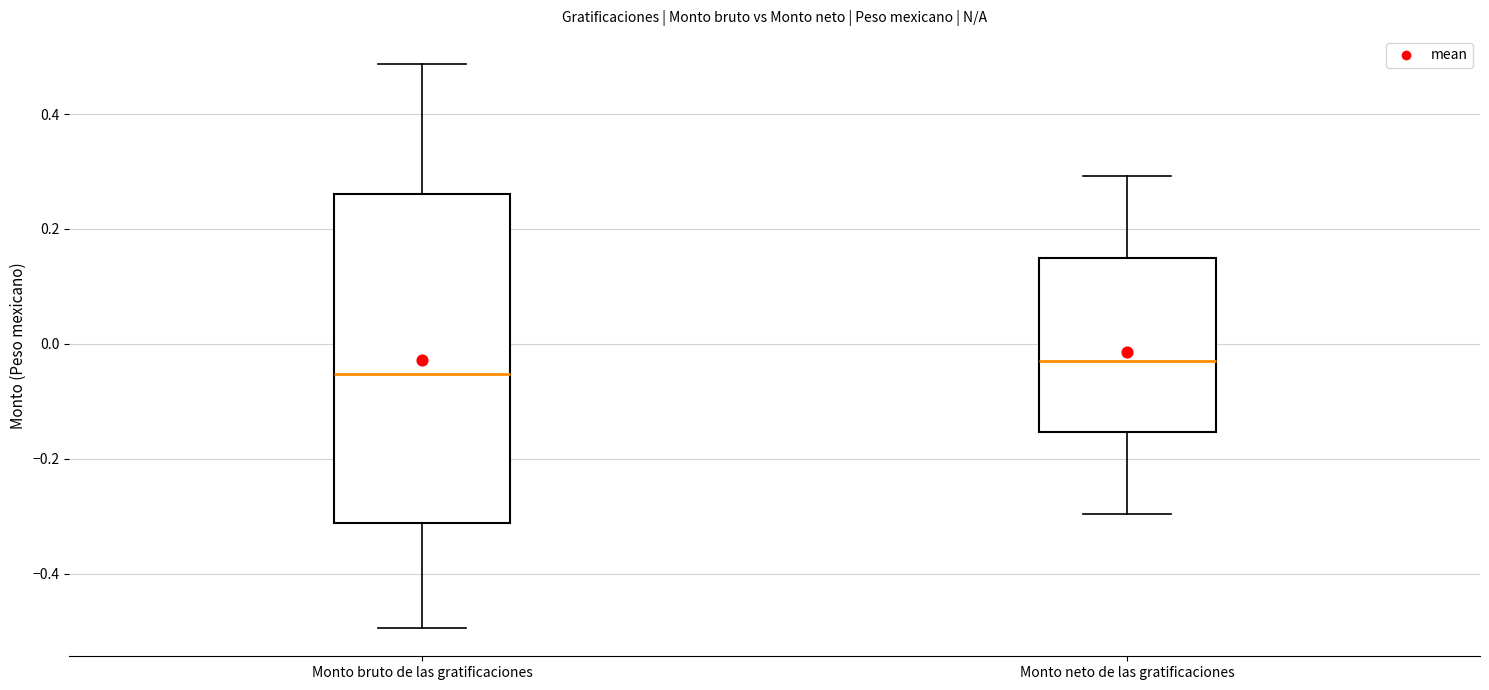

Which box's median line is the lowest?

Monto bruto de las gratificaciones